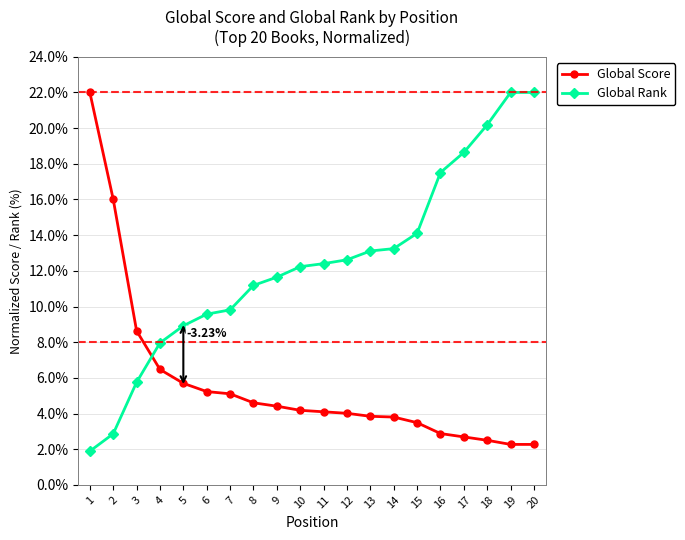

Is it true that Global Rank equals 22.0 at 19?

True